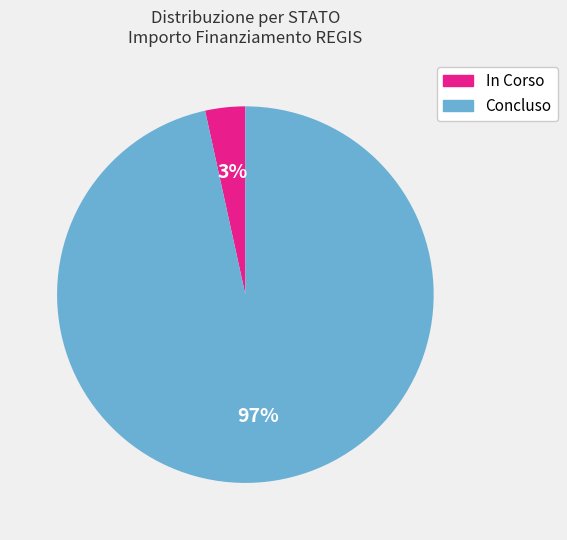

Which has a higher value, Concluso or In Corso?

Concluso